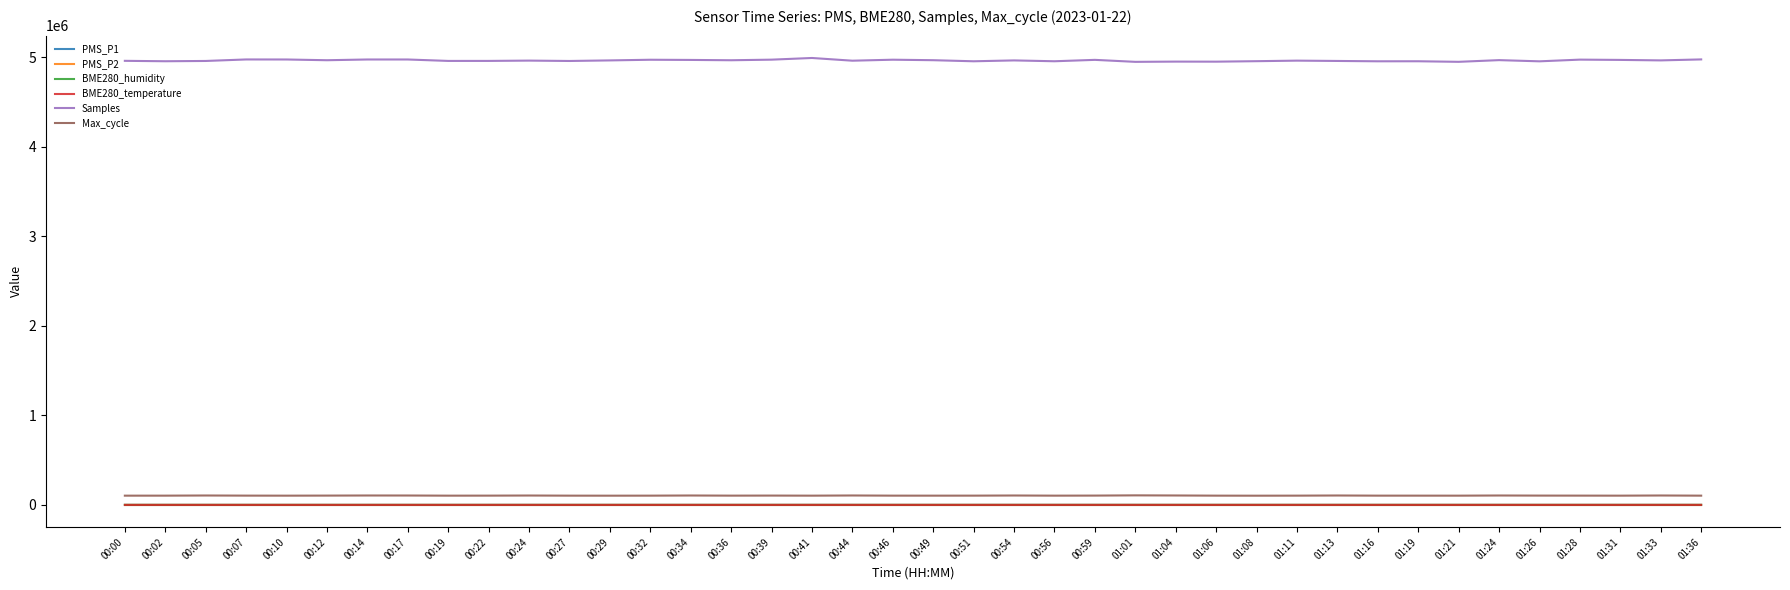

At which label does BME280_temperature first exceed -1?

00:00